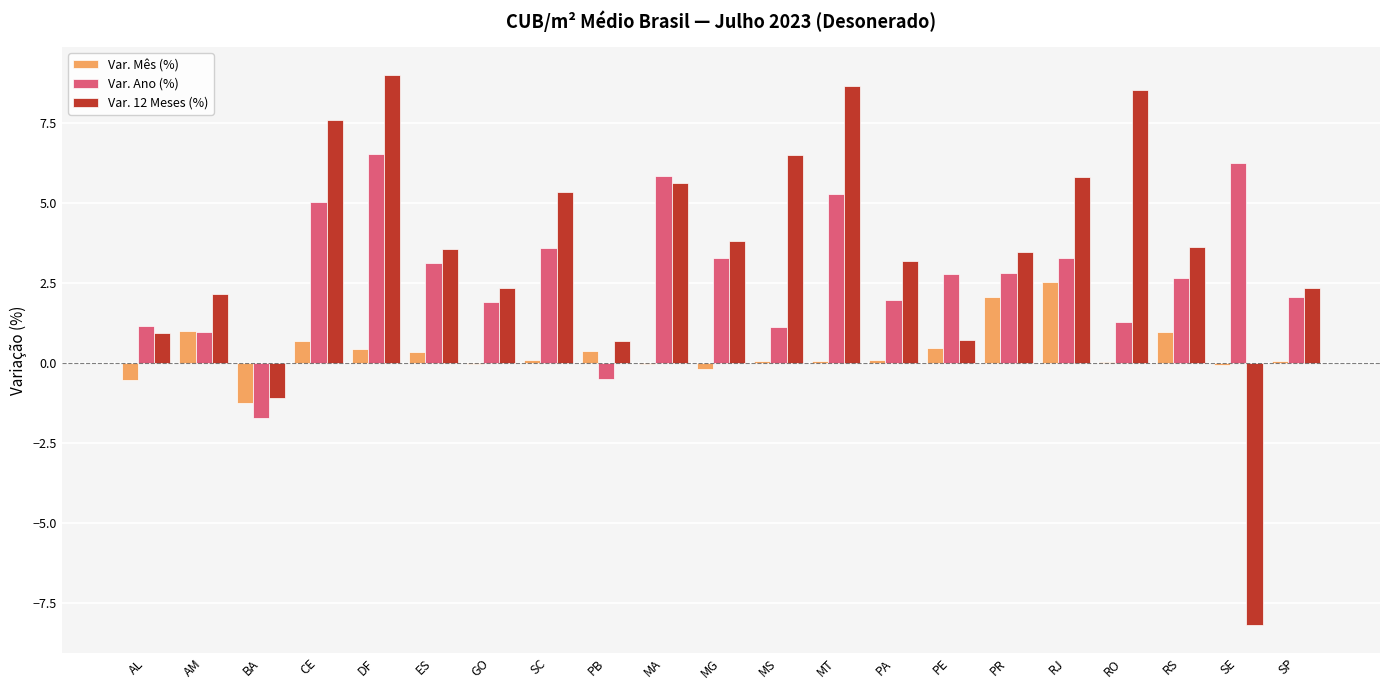

The Var. Ano (%) series shows 2.5 at GO. True or false?

False